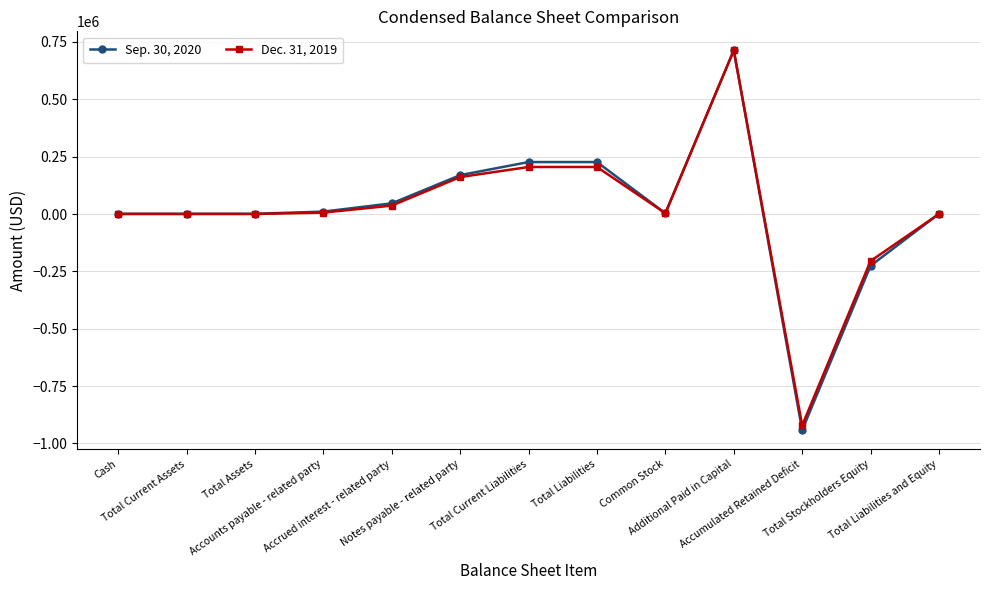

Rank the series by their average value, from highest to lowest.

Sep. 30, 2020, Dec. 31, 2019